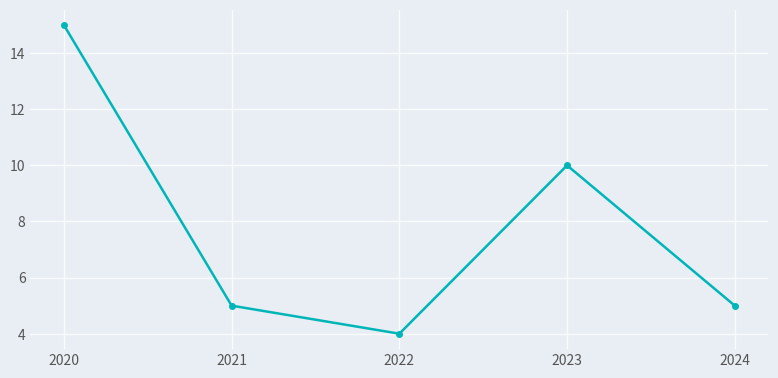

What is the maximum value shown in the chart?

15